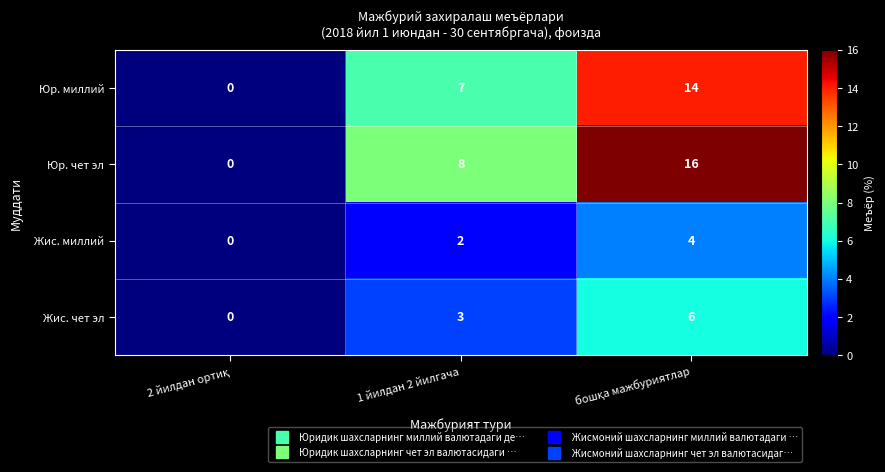

Which series has the largest total across all categories?

Юр. чет эл